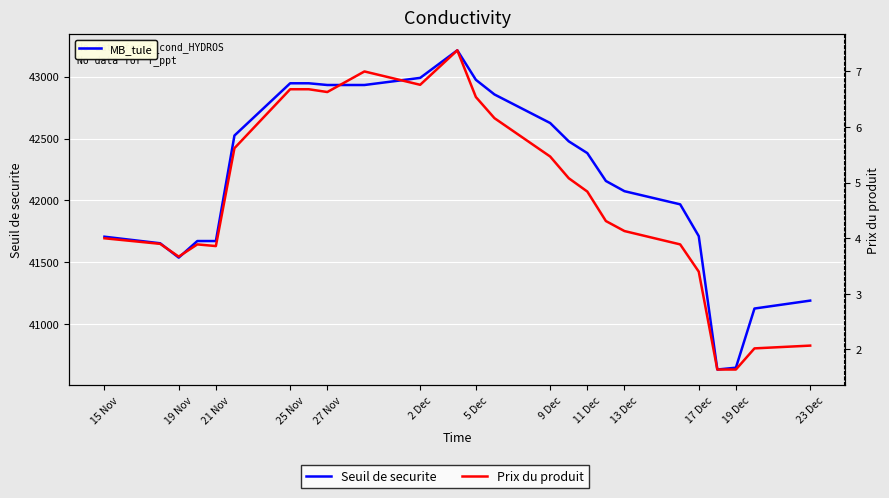

True or false: Prix du produit and Seuil de securite cross at least once.

False